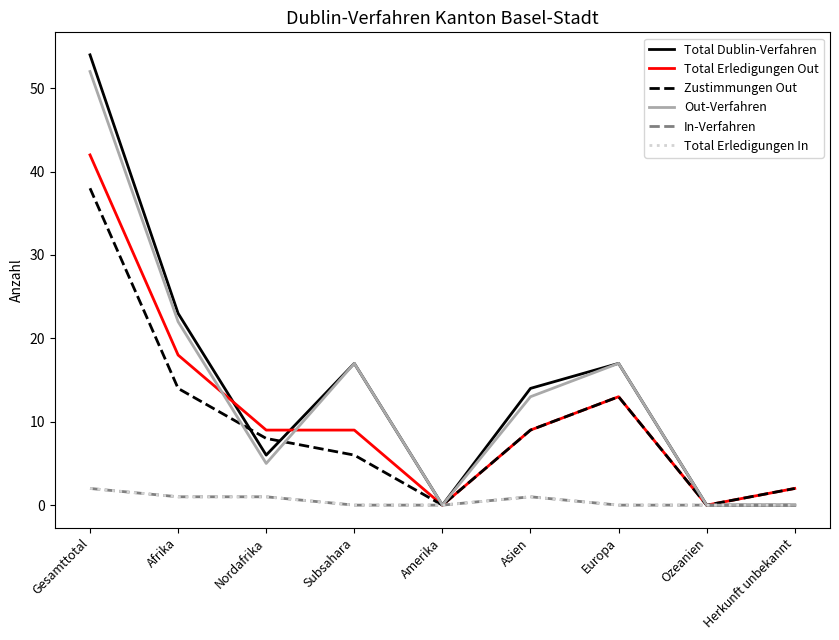

Which series has the largest total across all categories?

Total Dublin-Verfahren